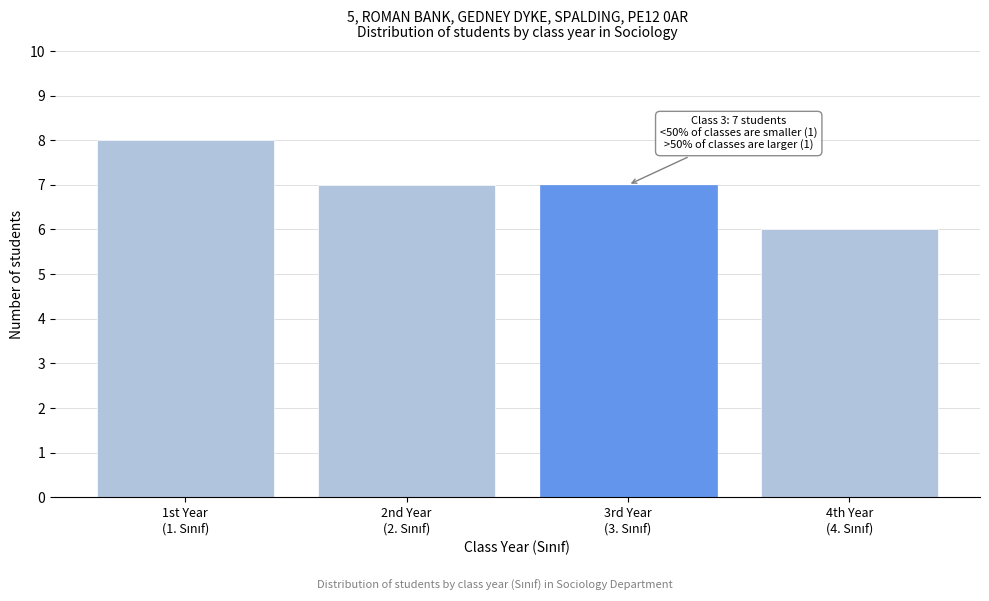

Reading left to right, what are all the values shown in this chart?

8	7	7	6